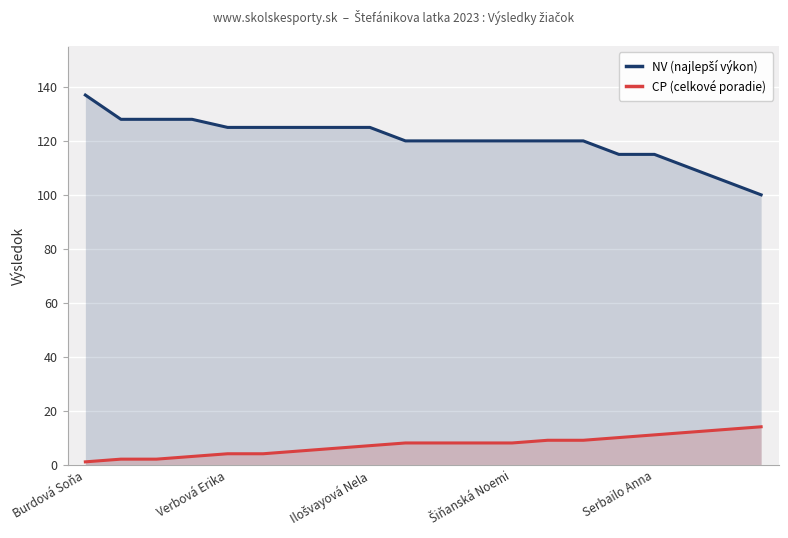

True or false: CP (celkové poradie) and NV (najlepší výkon) intersect in this chart.

False